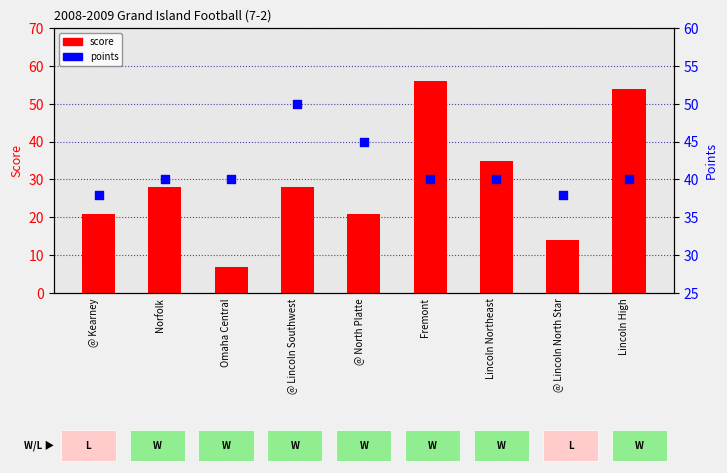

What is the total value across all series at Lincoln High?

94